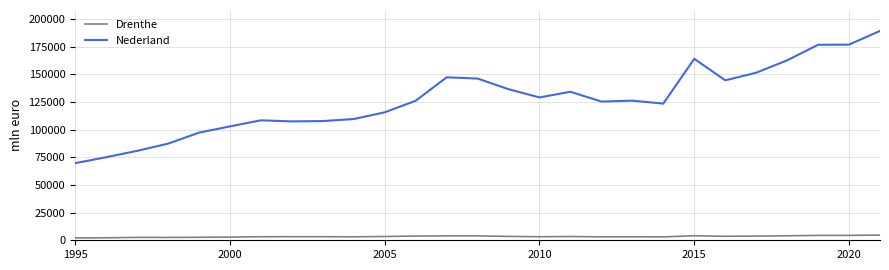

Which series has the largest total across all categories?

Nederland